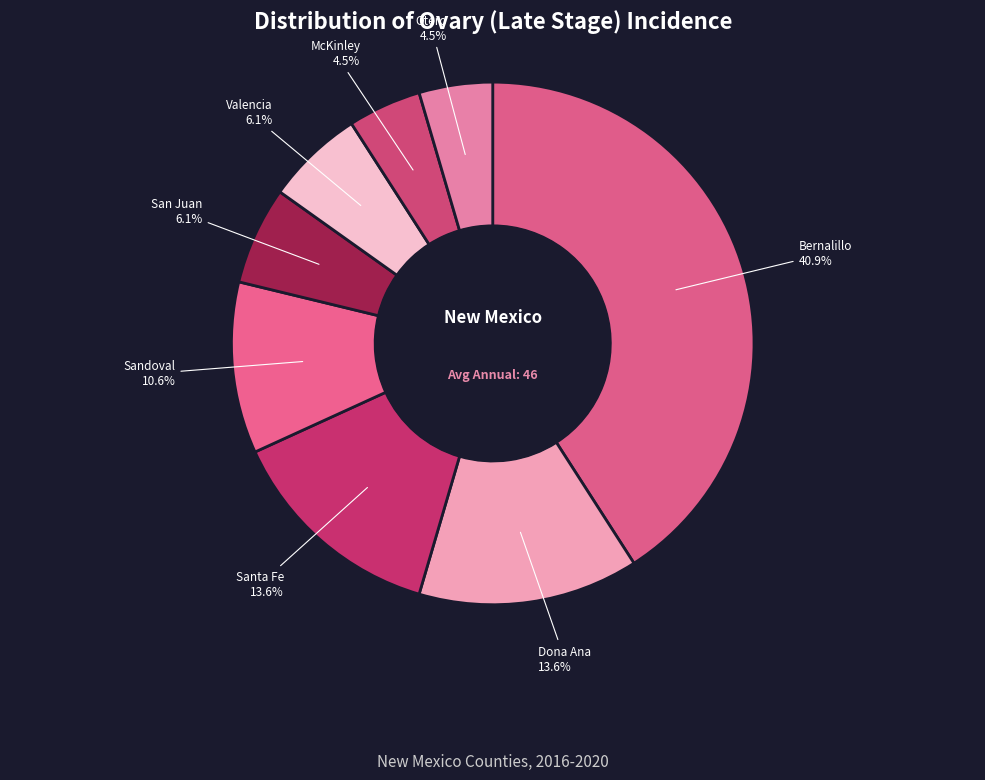

Is there any slice that represents more than half of the pie?

No